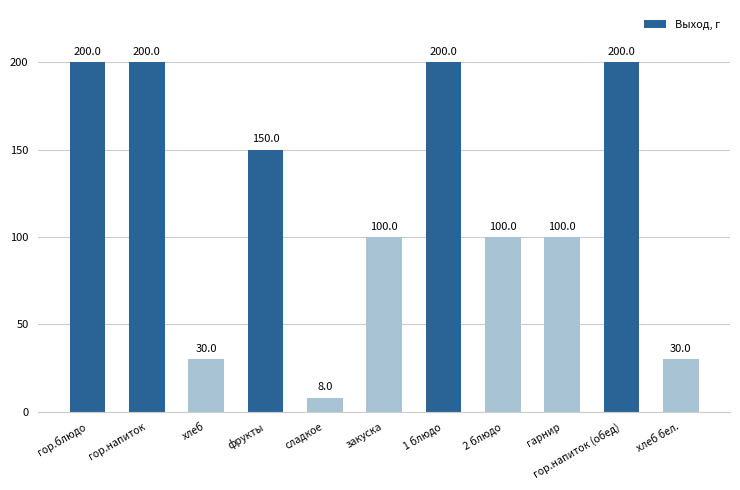

How many series are shown in this chart?

1